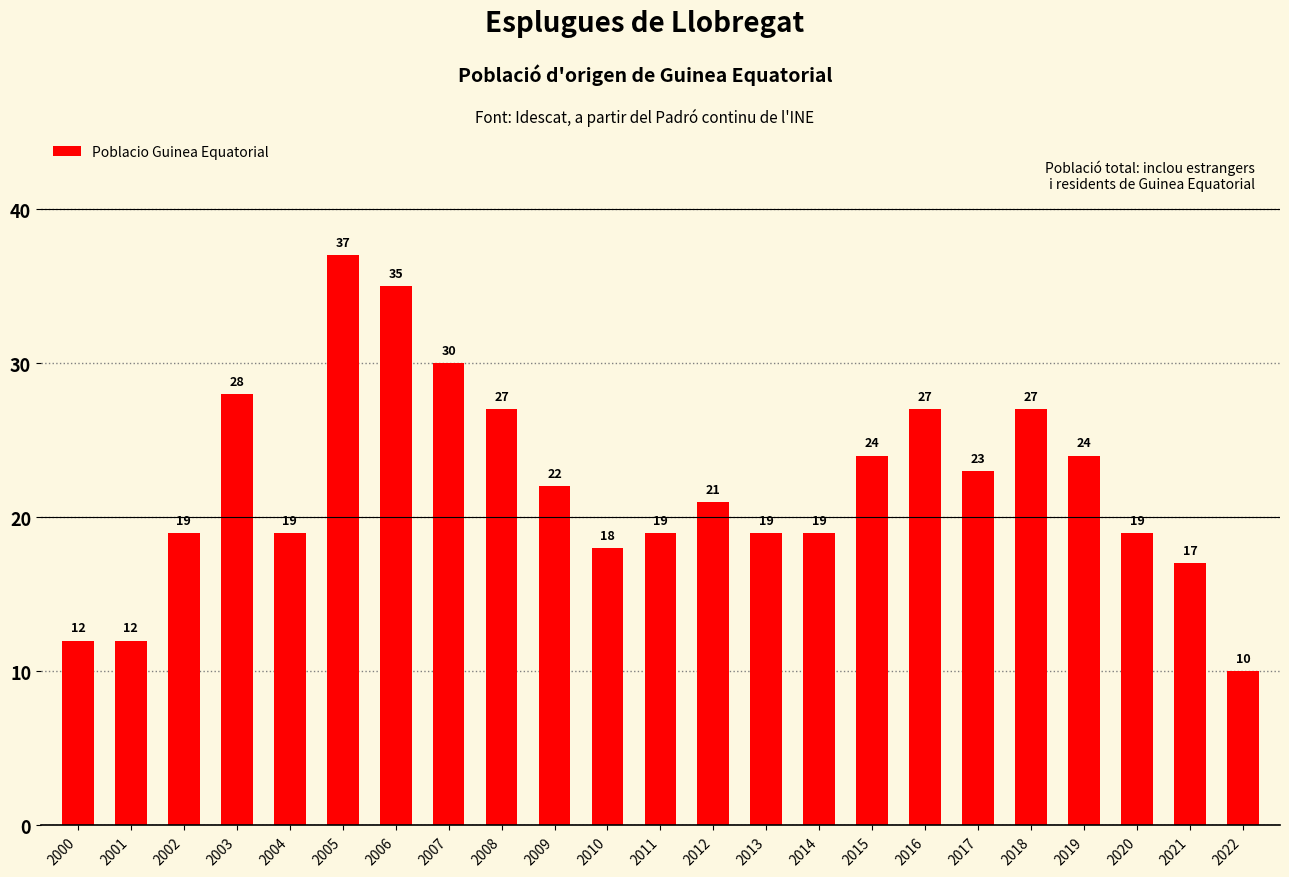

What is the change in value from 2000 to 2005?

+25